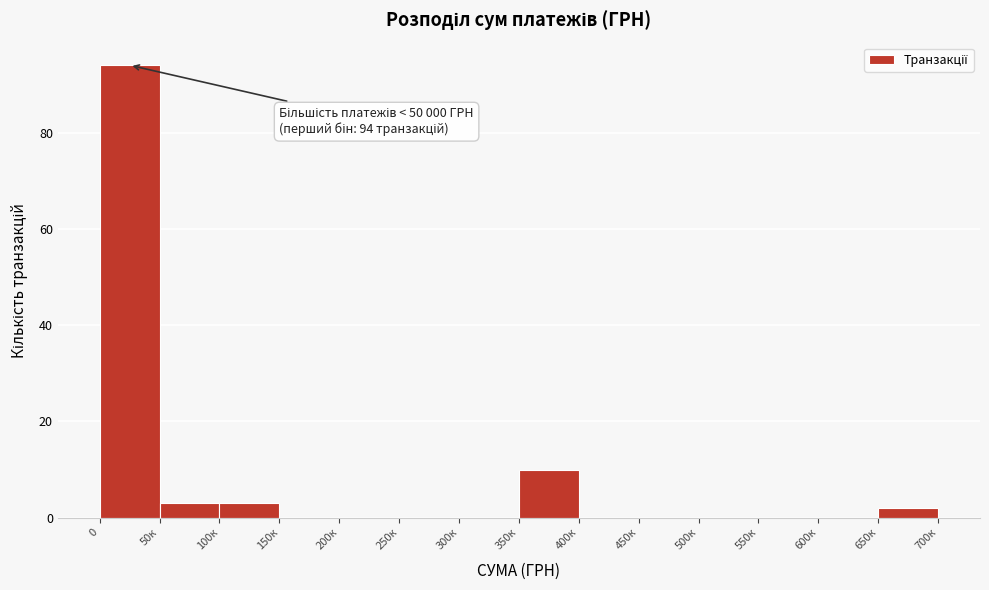

Reading left to right, list all the values displayed in this chart.

0=94	50к=3	100к=3	150к=0	200к=0	250к=0	300к=0	350к=10	400к=0	450к=0	500к=0	550к=0	600к=0	650к=2